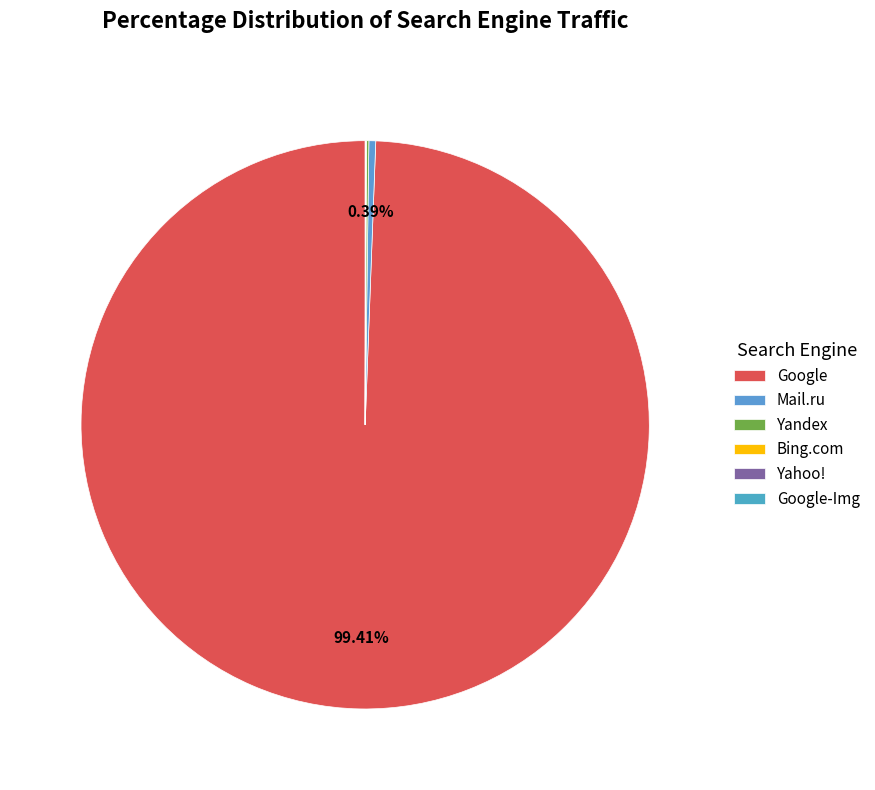

Combined, do Google-Img and Google account for over 50%?

Yes